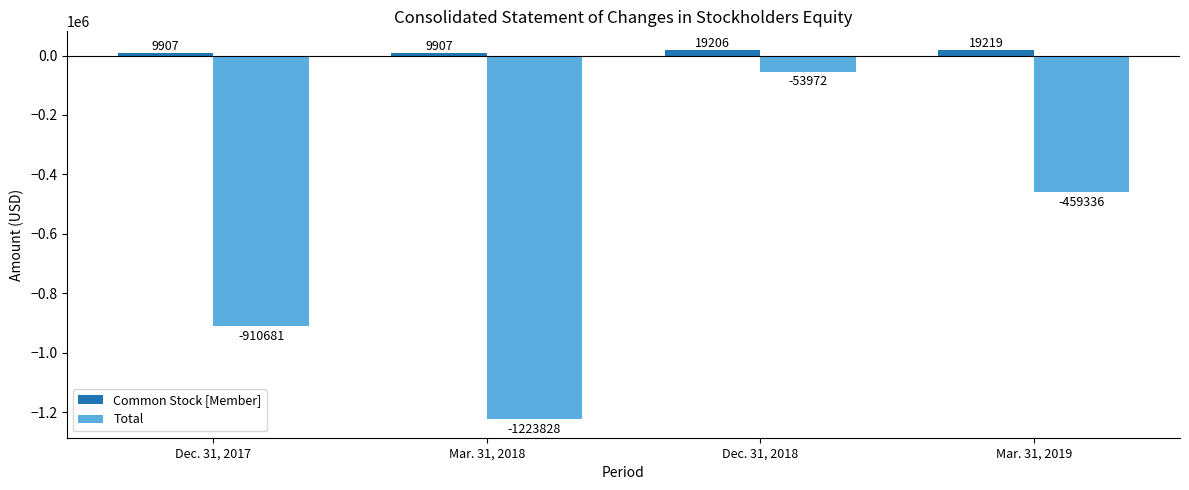

Which label corresponds to the smallest value in the chart?

Mar. 31, 2018